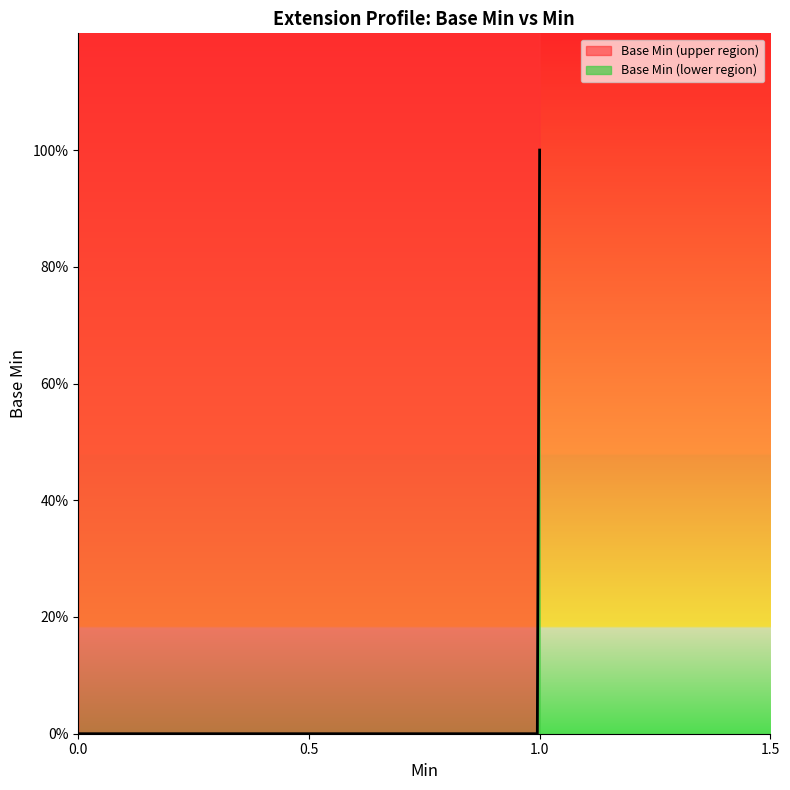

The value at 0 is 0. True or false?

True